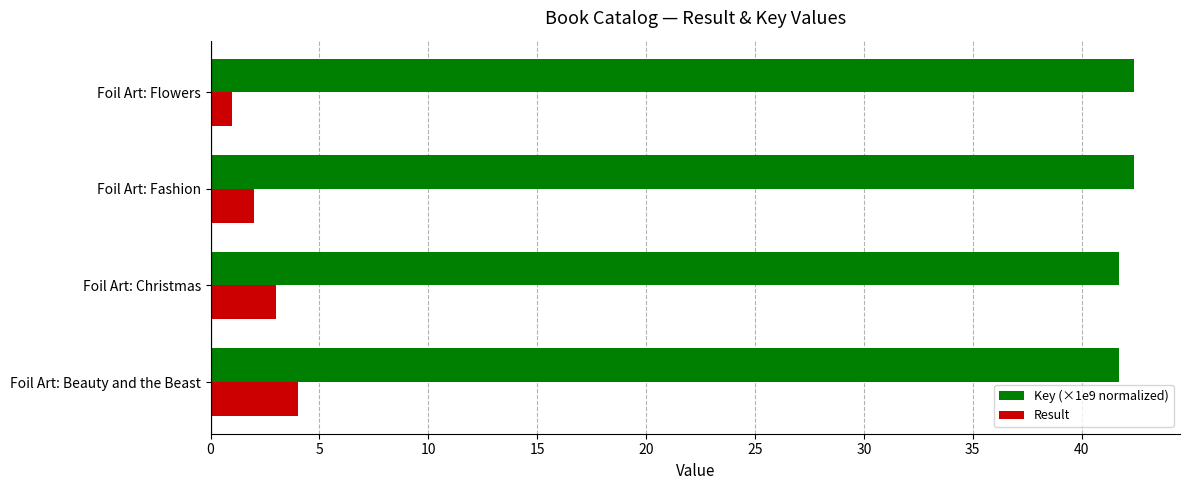

What is the minimum value for Key (×1e9 normalized)?

41.7